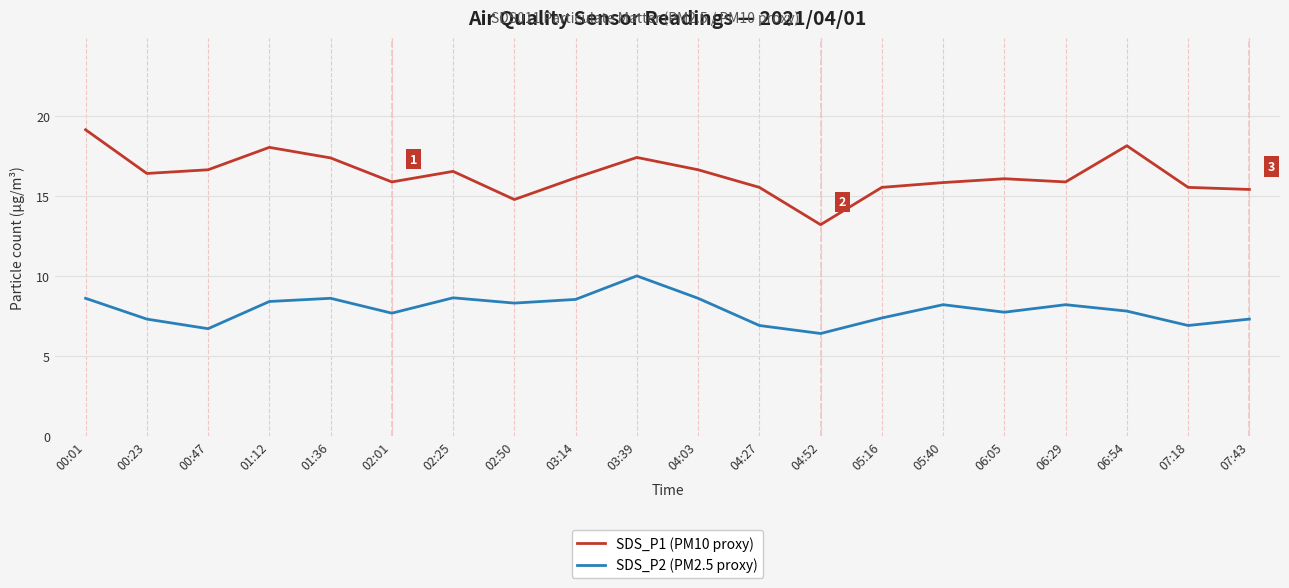

At which category does the chart reach its peak across all series?

00:01